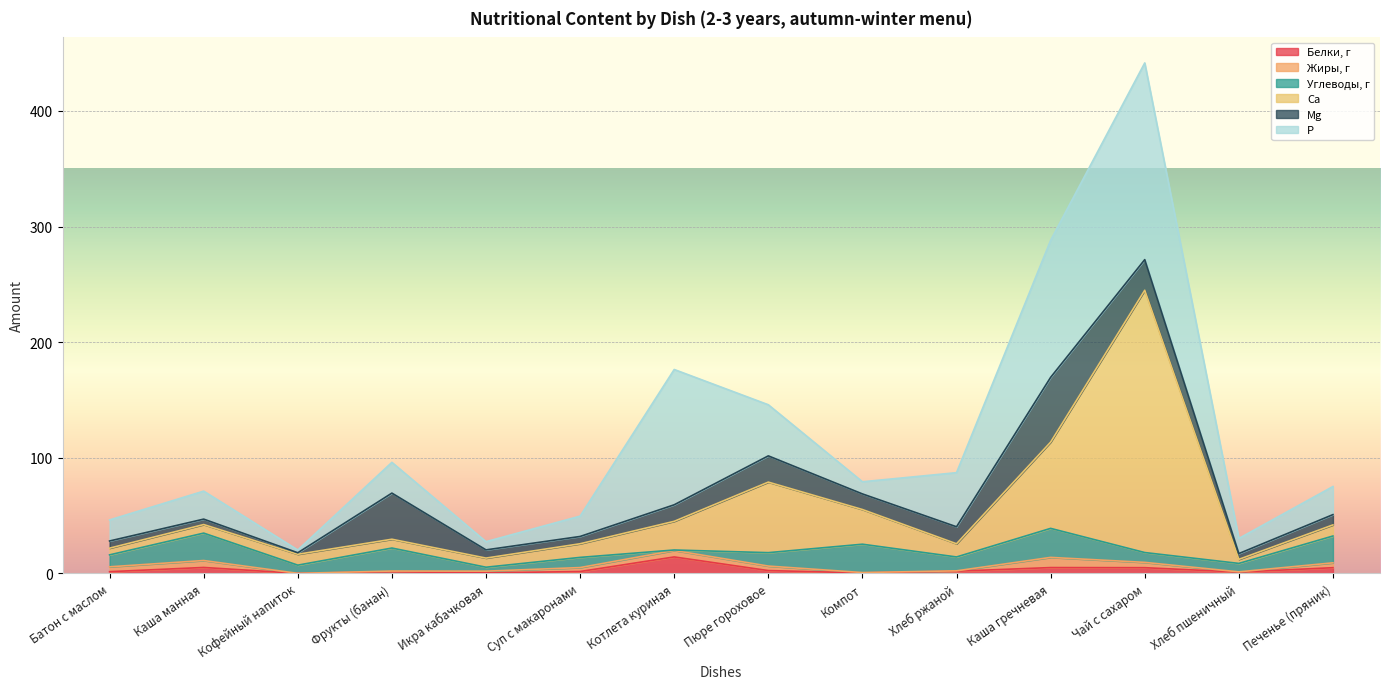

Reading left to right, transcribe all the data shown in this chart.

Белки, г: Батон с маслом=1.6	Каша манная=5.2	Кофейный напиток=0.1	Фрукты (банан)=1.5	Икра кабачковая=0.5	Суп с макаронами=1.7	Котлета куриная=14.3	Пюре гороховое=2.5	Компот=0.5	Хлеб ржаной=2.0	Каша гречневая=5.1	Чай с сахаром=5.0	Хлеб пшеничный=1.2	Печенье (пряник)=5.0
Жиры, г: Батон с маслом=4.2	Каша манная=6.0	Кофейный напиток=0.0	Фрукты (банан)=0.6	Икра кабачковая=1.5	Суп с макаронами=3.4	Котлета куриная=5.6	Пюре гороховое=3.9	Компот=0.3	Хлеб ржаной=0.3	Каша гречневая=8.8	Чай с сахаром=4.6	Хлеб пшеничный=0.2	Печенье (пряник)=4.2
Углеводы, г: Батон с маслом=10.3	Каша манная=23.7	Кофейный напиток=7.1	Фрукты (банан)=19.9	Икра кабачковая=3.4	Суп с макаронами=8.8	Котлета куриная=0.4	Пюре гороховое=11.6	Компот=24.5	Хлеб ржаной=12.0	Каша гречневая=25.1	Чай с сахаром=8.5	Хлеб пшеничный=7.3	Печенье (пряник)=23.2
Ca: Батон с маслом=5.8	Каша манная=7.4	Кофейный напиток=9.4	Фрукты (банан)=7.6	Икра кабачковая=7.9	Суп с макаронами=11.8	Котлета куриная=24.8	Пюре гороховое=61.0	Компот=30.0	Хлеб ржаной=11.4	Каша гречневая=74.6	Чай с сахаром=226.8	Хлеб пшеничный=3.5	Печенье (пряник)=9.6
Mg: Батон с маслом=6.2	Каша манная=4.7	Кофейный напиток=1.3	Фрукты (банан)=39.9	Икра кабачковая=7.1	Суп с макаронами=6.3	Котлета куриная=14.3	Пюре гороховое=22.7	Компот=13.5	Хлеб ржаной=14.7	Каша гречневая=56.0	Чай с сахаром=26.5	Хлеб пшеничный=5.0	Печенье (пряник)=8.9
P: Батон с маслом=18.2	Каша манная=24.2	Кофейный напиток=2.4	Фрукты (банан)=26.6	Икра кабачковая=7.1	Суп с макаронами=17.6	Котлета куриная=117.0	Пюре гороховое=44.2	Компот=10.5	Хлеб ржаной=46.8	Каша гречневая=118.5	Чай с сахаром=170.1	Хлеб пшеничный=13.1	Печенье (пряник)=24.3